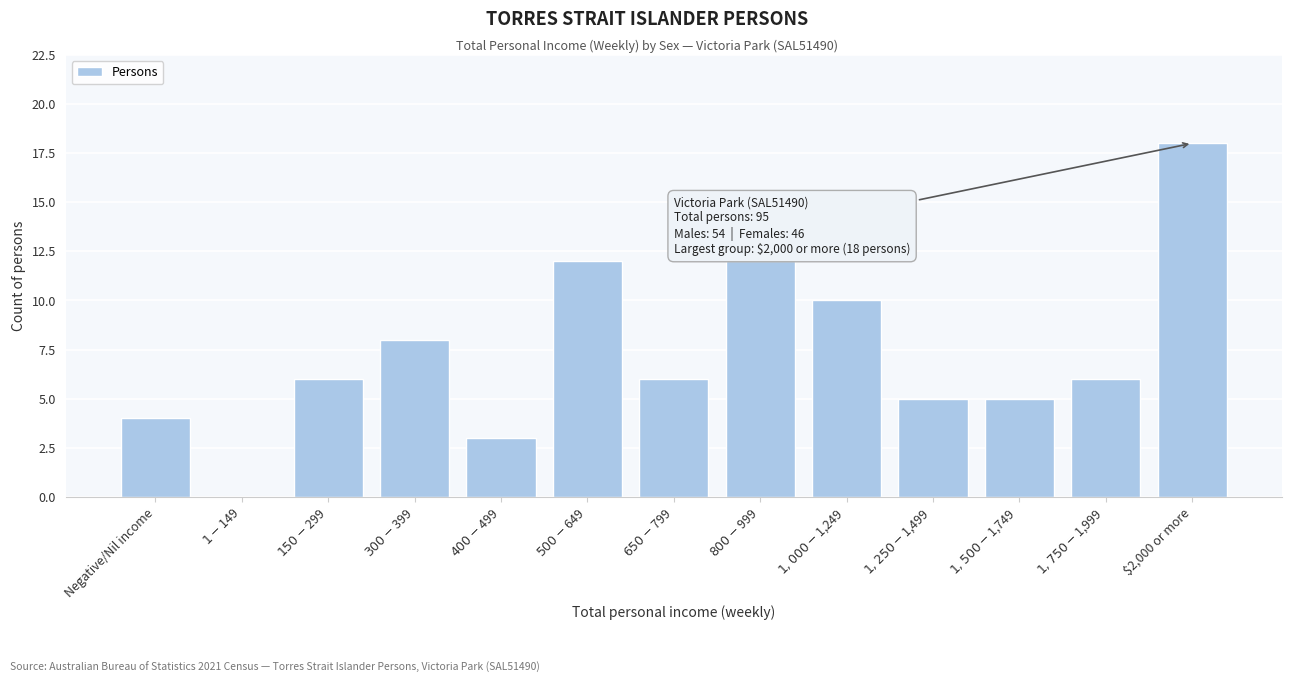

What is the greatest value displayed?

18